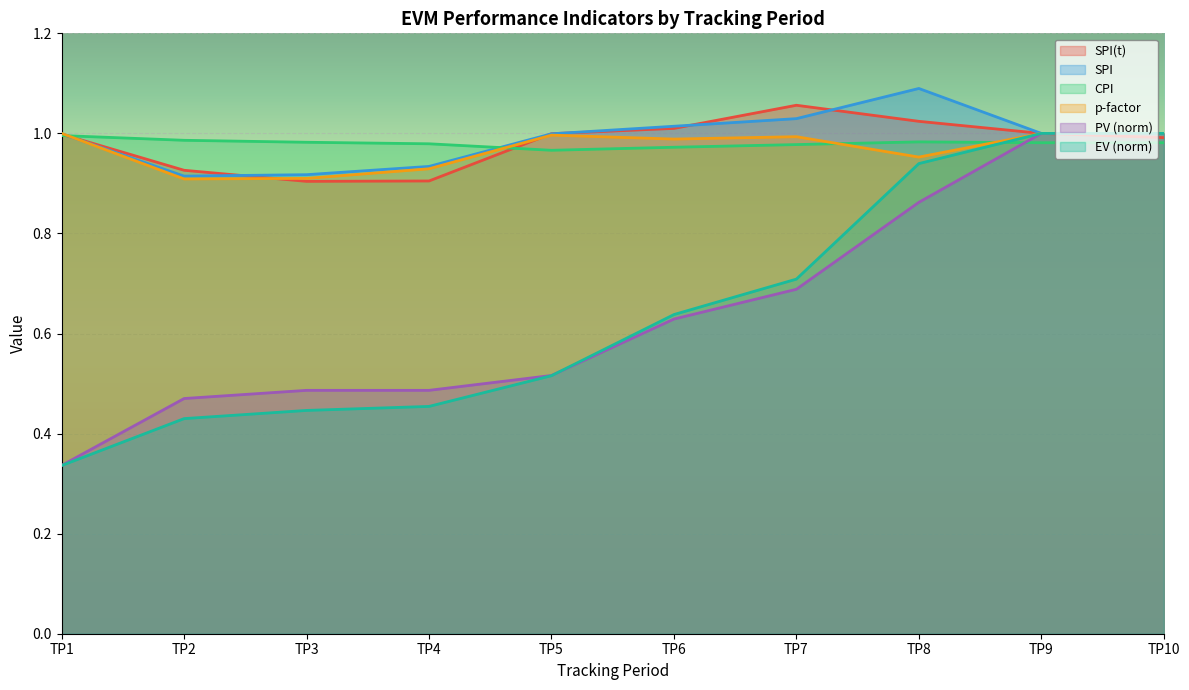

Rank the categories by EV value from lowest to highest.

TP1, TP2, TP3, TP4, TP5, TP6, TP7, TP8, TP9, TP10